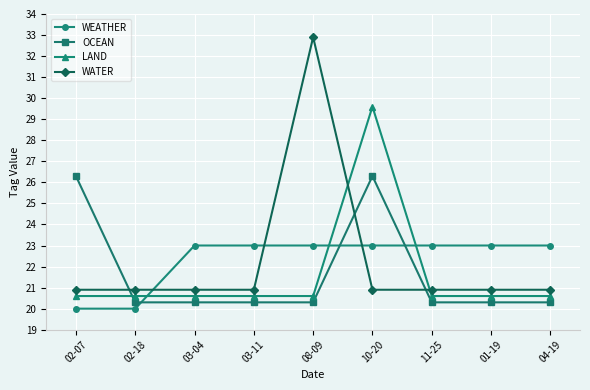

What position from the right is 04-19?

1